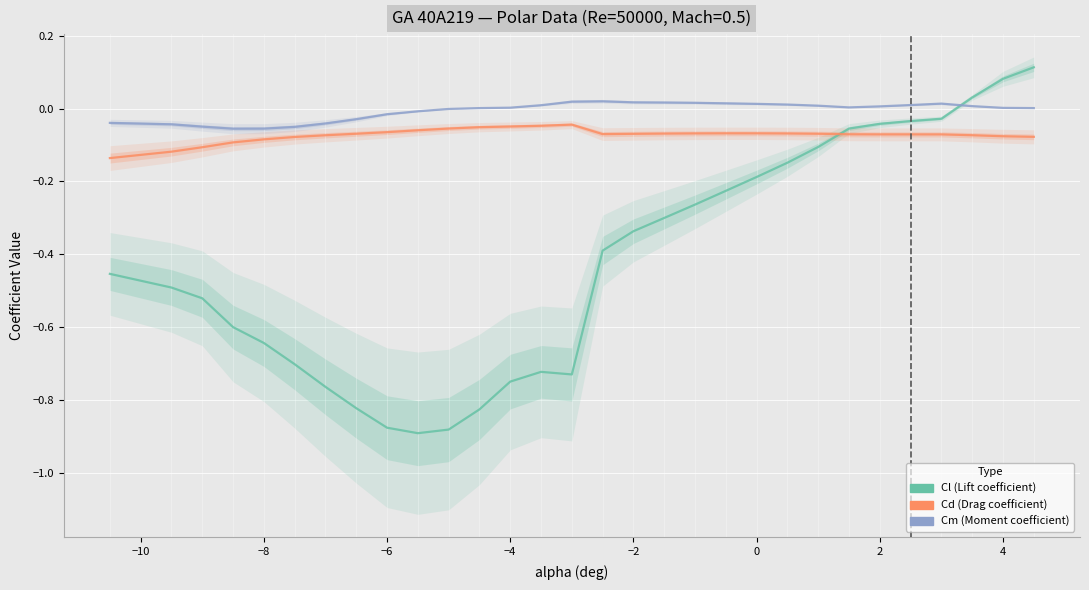

In Cl, how many points are higher than both neighbors (excluding endpoints)?

1